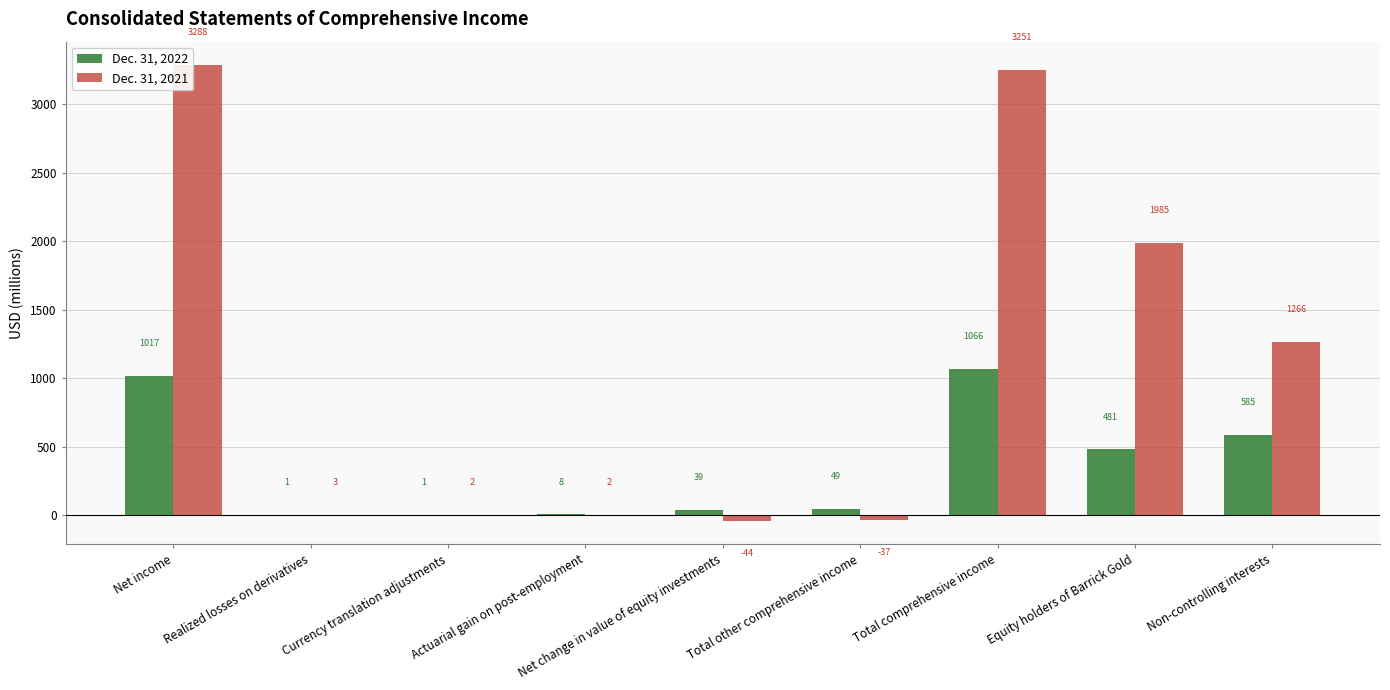

At which label is Dec. 31, 2022 closest to 533?

Equity holders of Barrick Gold